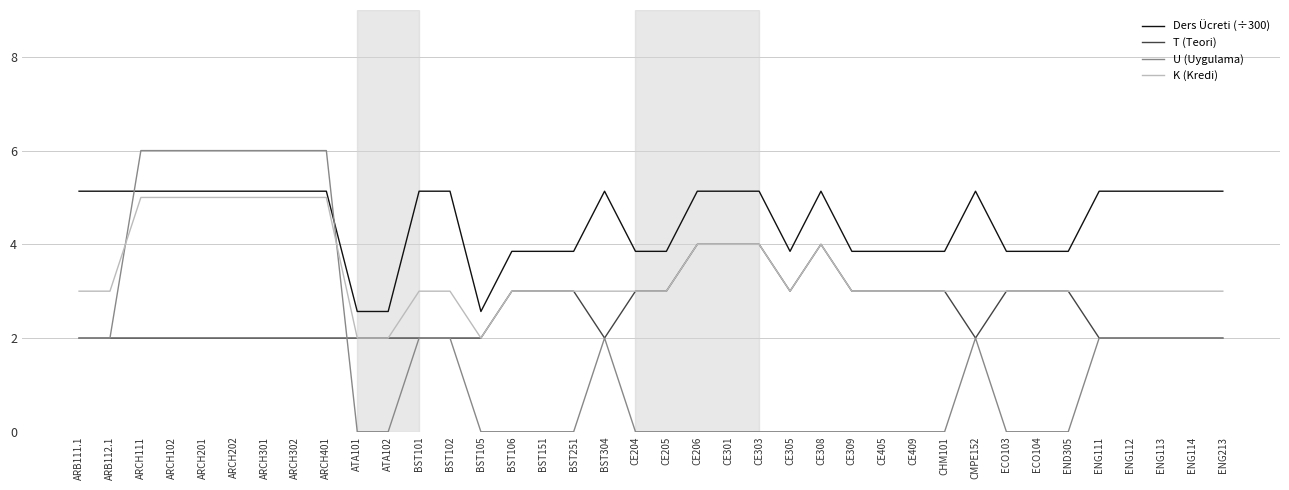

What position from the left is BST106?

15